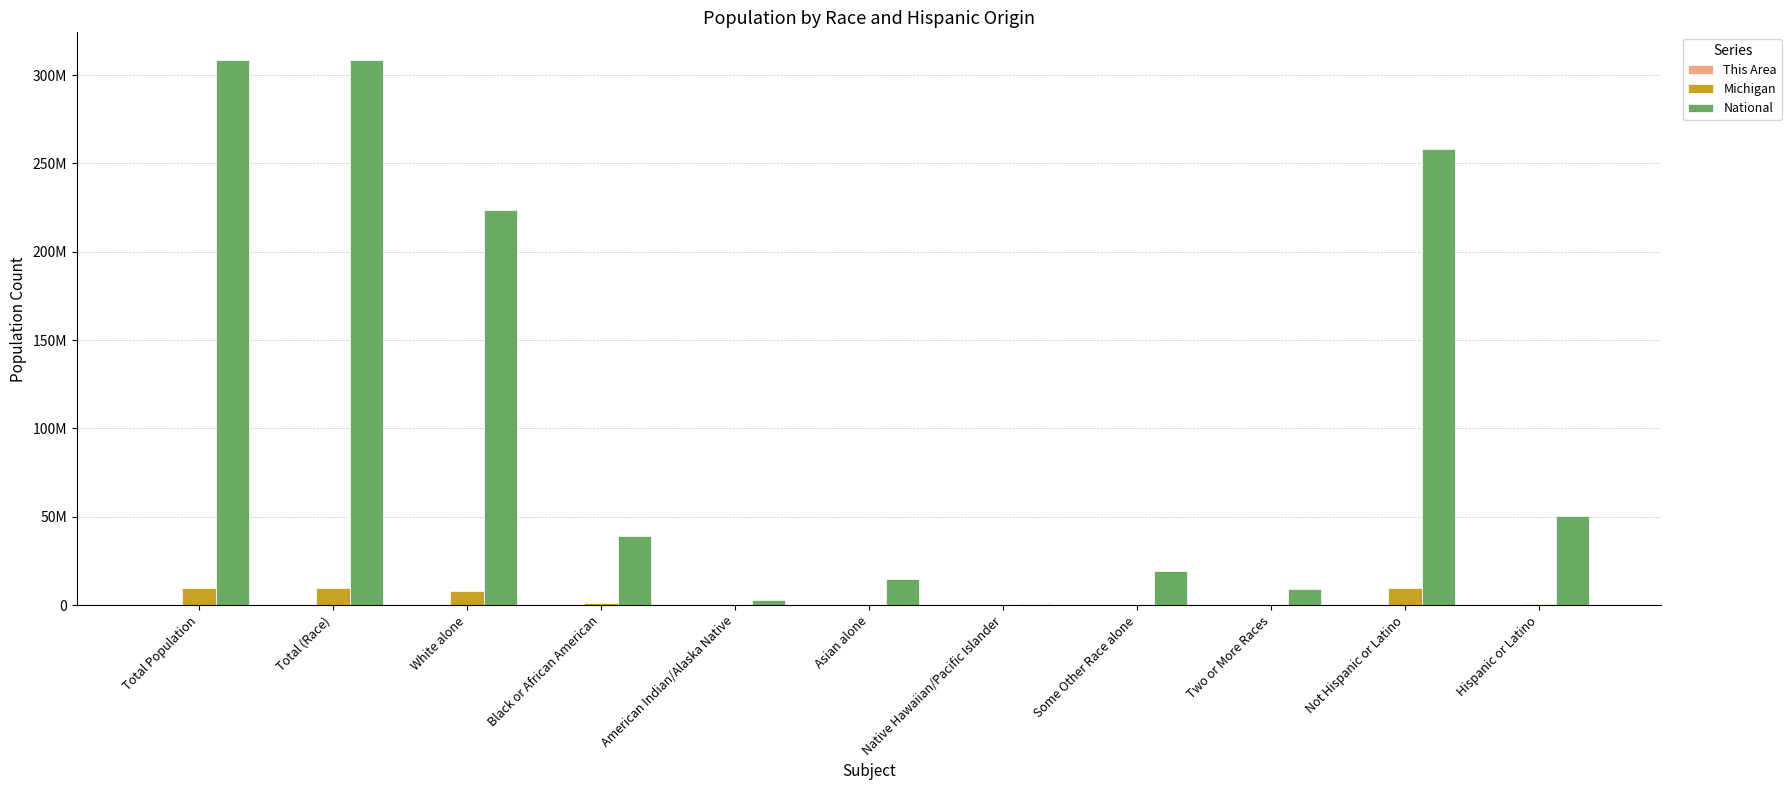

Is the value of National at Hispanic or Latino greater than the value of This Area at Black or African American?

Yes